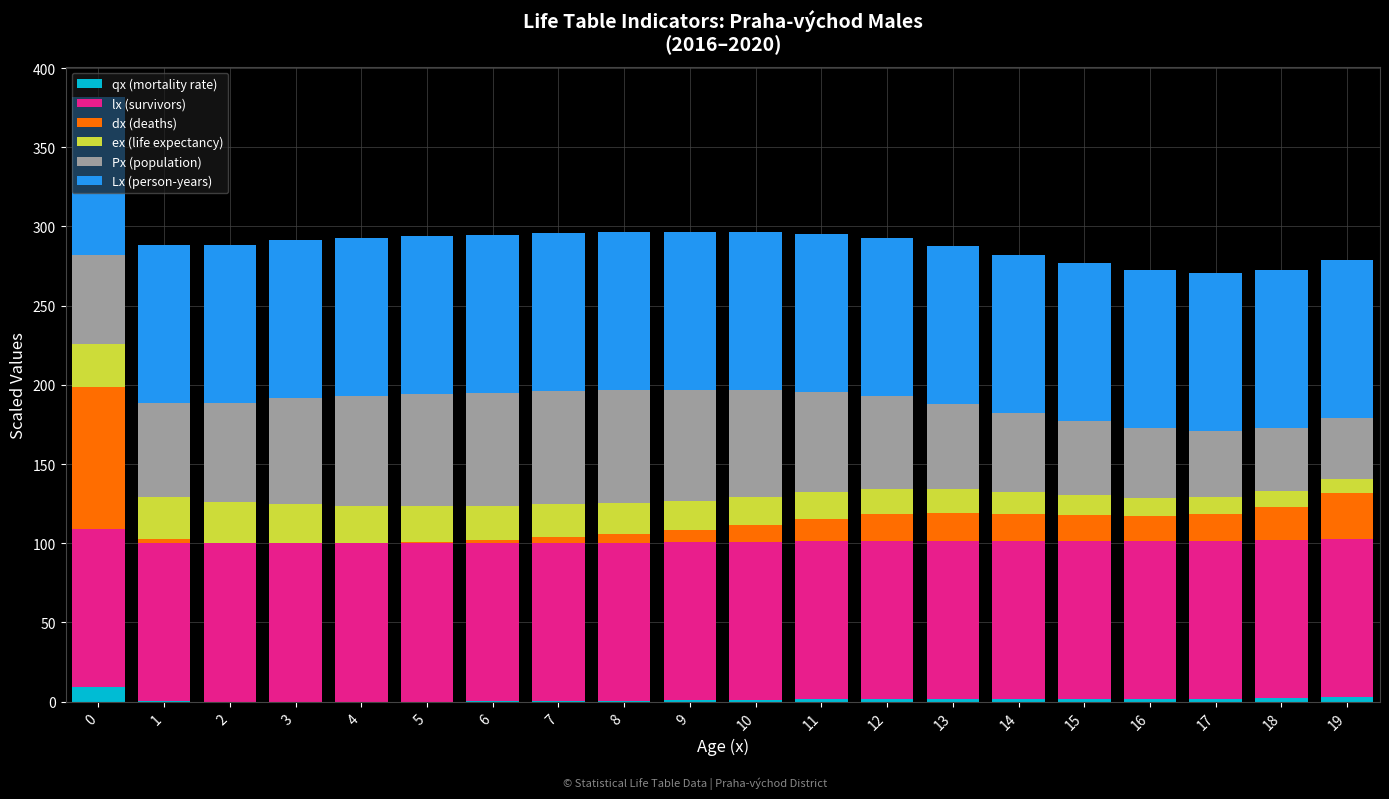

What is the highest value of the qx (mortality rate) series?

8.9